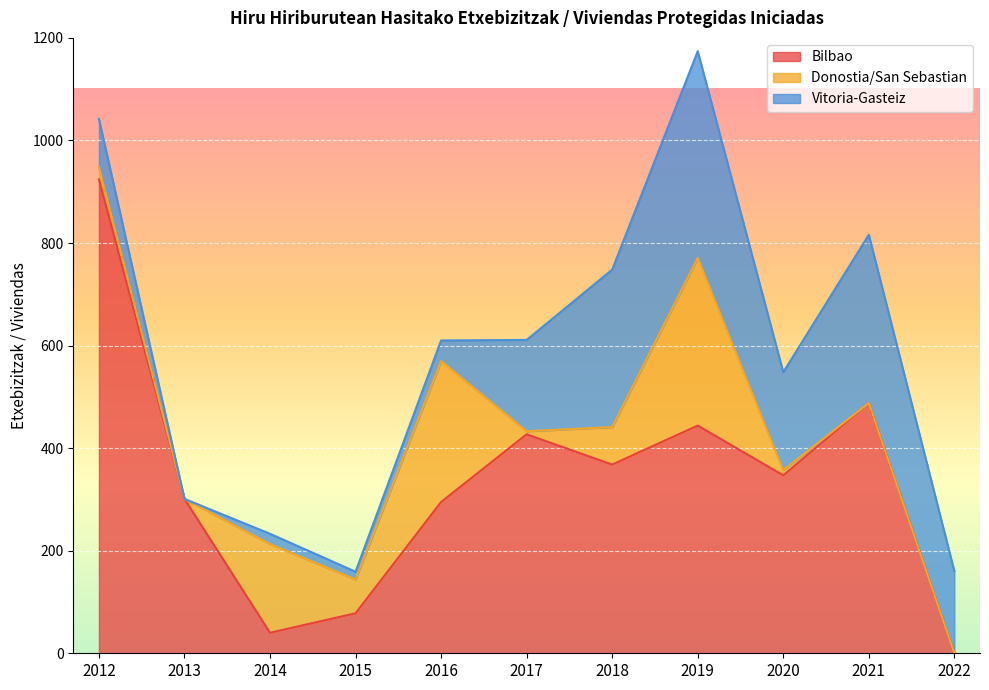

The value of Vitoria-Gasteiz at 2021 is 328. True or false?

True